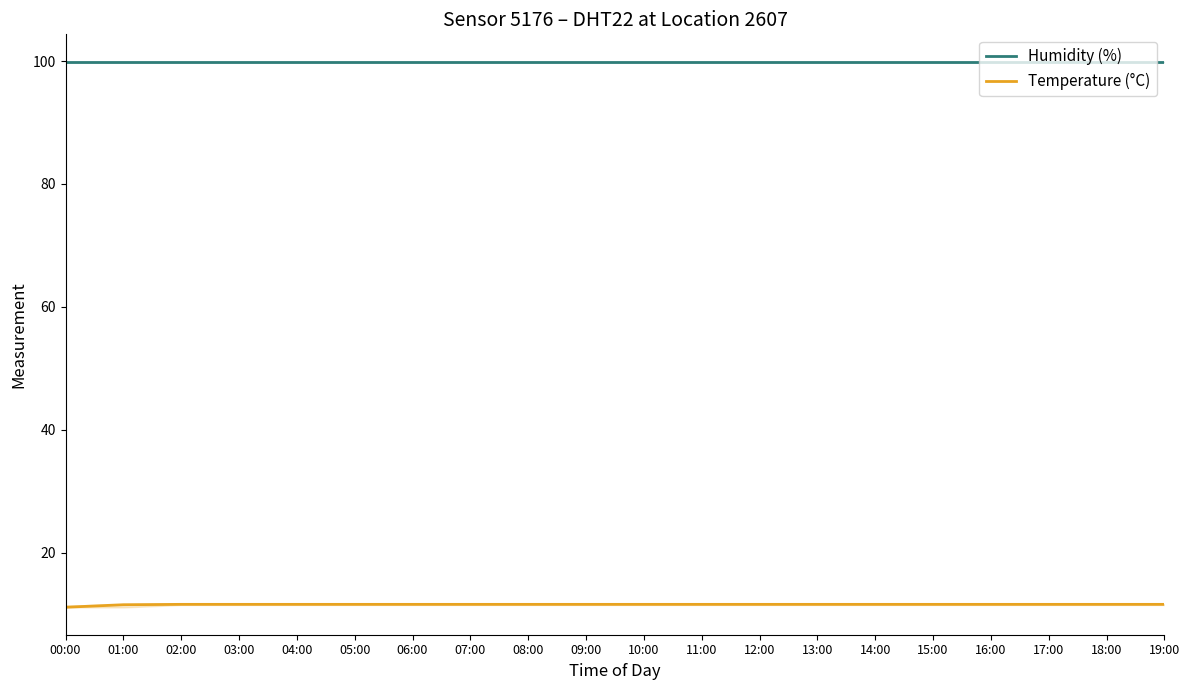

Which series has the widest spread of values?

Temperature (°C)